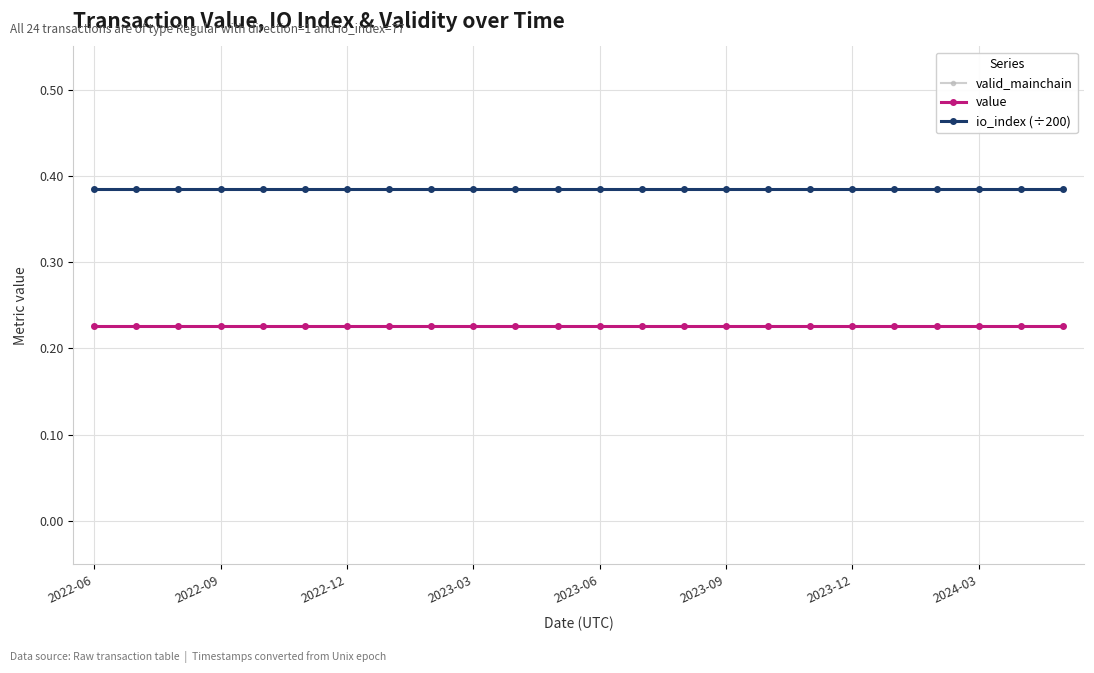

True or false: io_index (÷200) and value cross at least once.

False